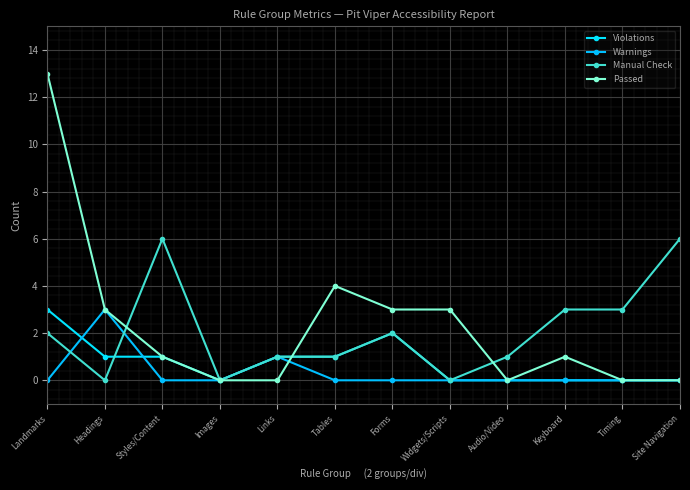

Reading left to right, what are all the values shown in this chart?

Violations: Landmarks=3	Headings=1	Styles/Content=1	Images=0	Links=1	Tables=1	Forms=2	Widgets/Scripts=0	Audio/Video=0	Keyboard=0	Timing=0	Site Navigation=0
Warnings: Landmarks=0	Headings=3	Styles/Content=0	Images=0	Links=1	Tables=0	Forms=0	Widgets/Scripts=0	Audio/Video=0	Keyboard=0	Timing=0	Site Navigation=0
Manual Check: Landmarks=2	Headings=0	Styles/Content=6	Images=0	Links=1	Tables=1	Forms=2	Widgets/Scripts=0	Audio/Video=1	Keyboard=3	Timing=3	Site Navigation=6
Passed: Landmarks=13	Headings=3	Styles/Content=1	Images=0	Links=0	Tables=4	Forms=3	Widgets/Scripts=3	Audio/Video=0	Keyboard=1	Timing=0	Site Navigation=0